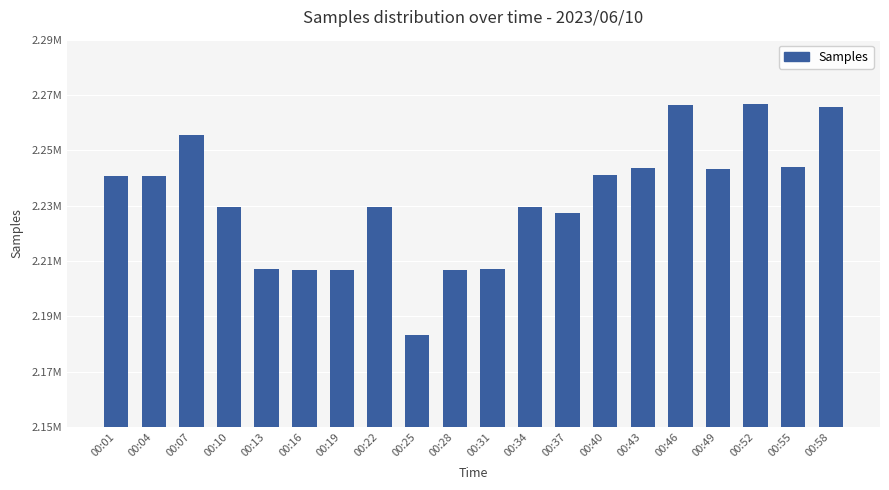

What is the ratio of the value at 00:49 to the value at 00:58?

1.0